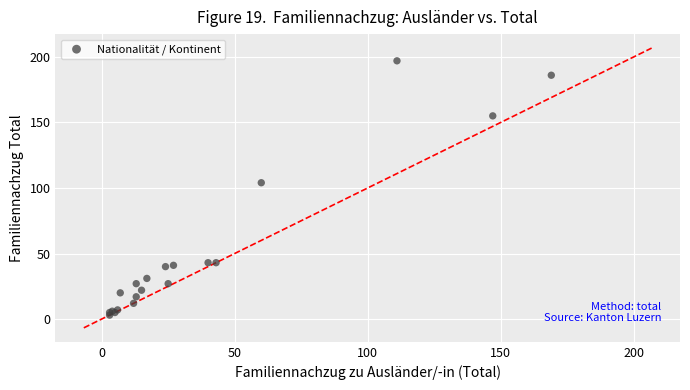

What Y value in the scatter plot is closest to 100?

104